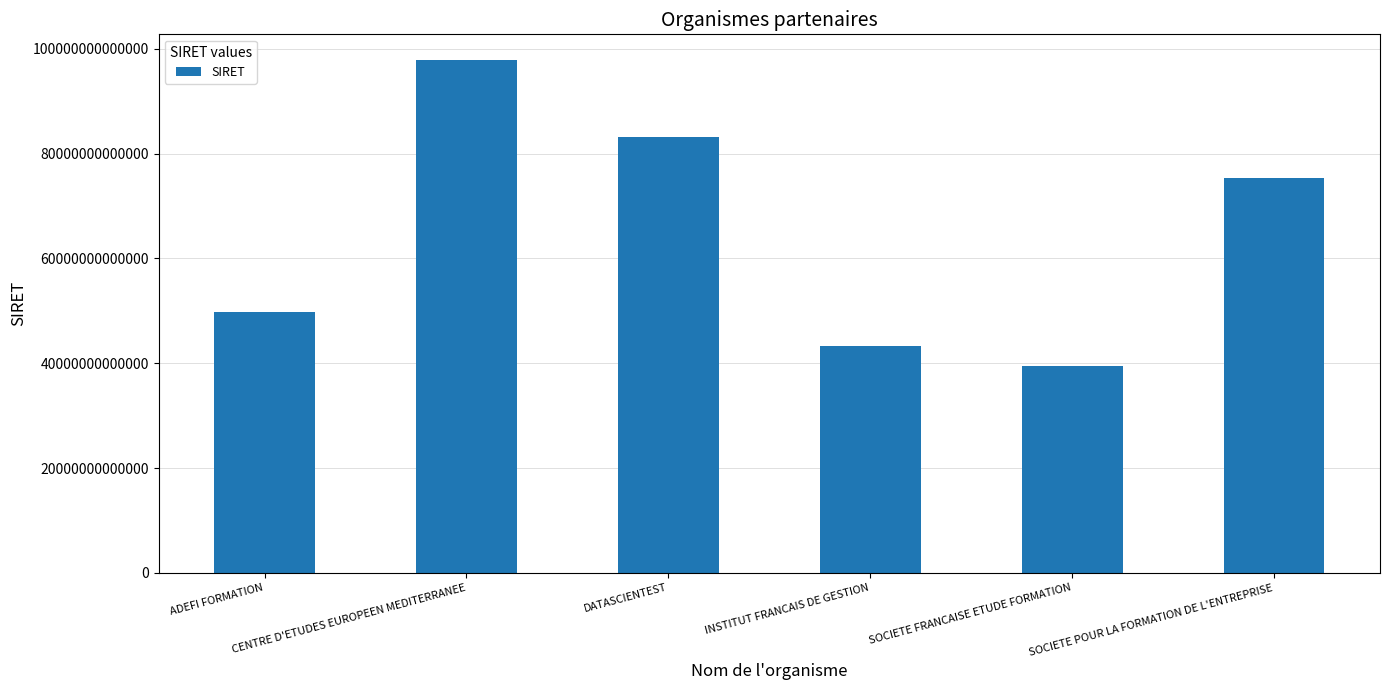

What is the difference between the second highest and second lowest values?

39925230699839